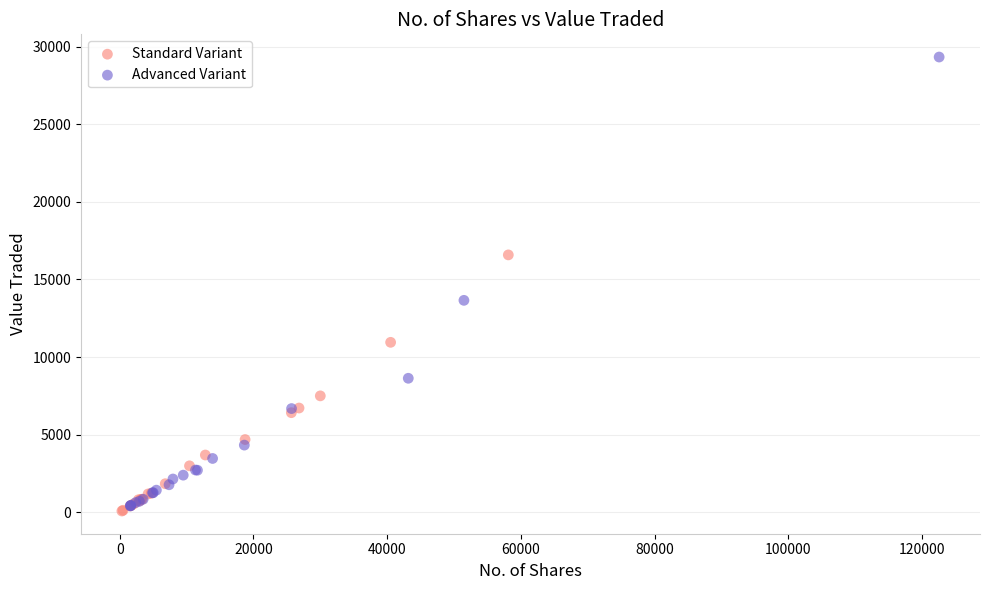

Which series reaches the maximum Y coordinate?

Advanced Variant